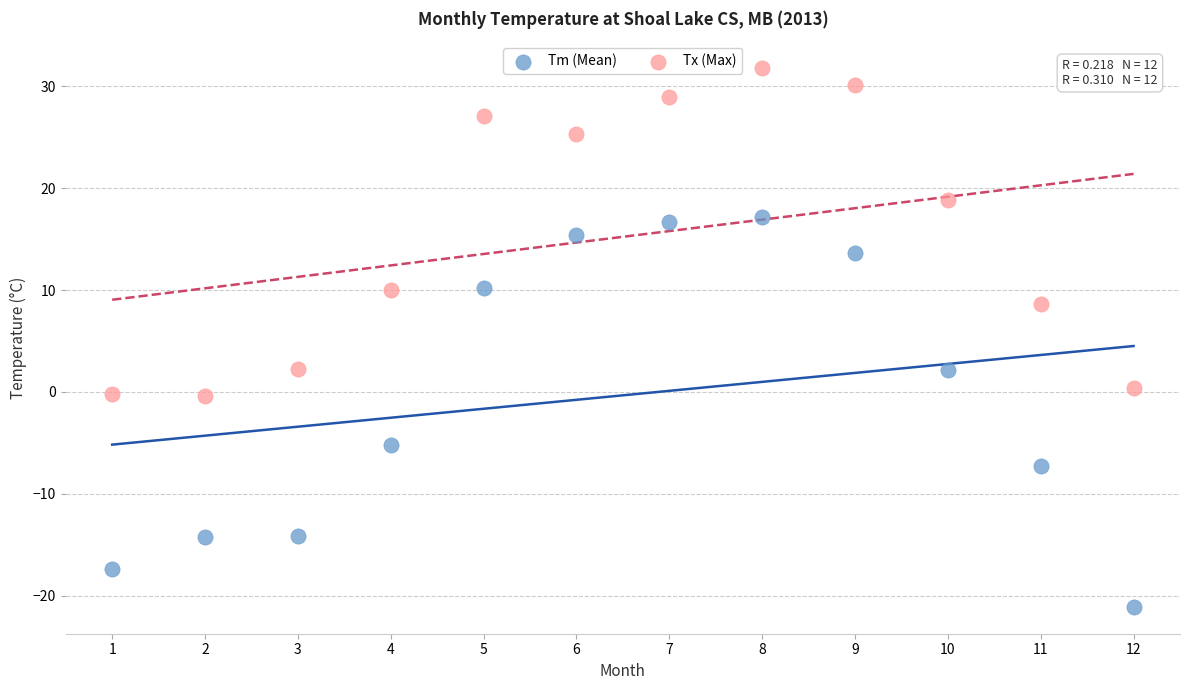

Which series contains the lowest Y value?

Tm (Mean)